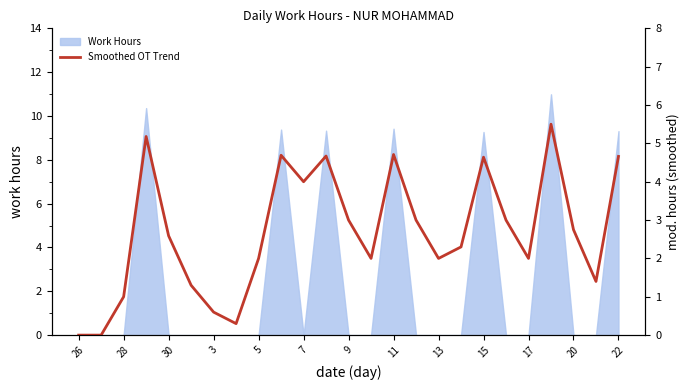

How many values are above zero?

23